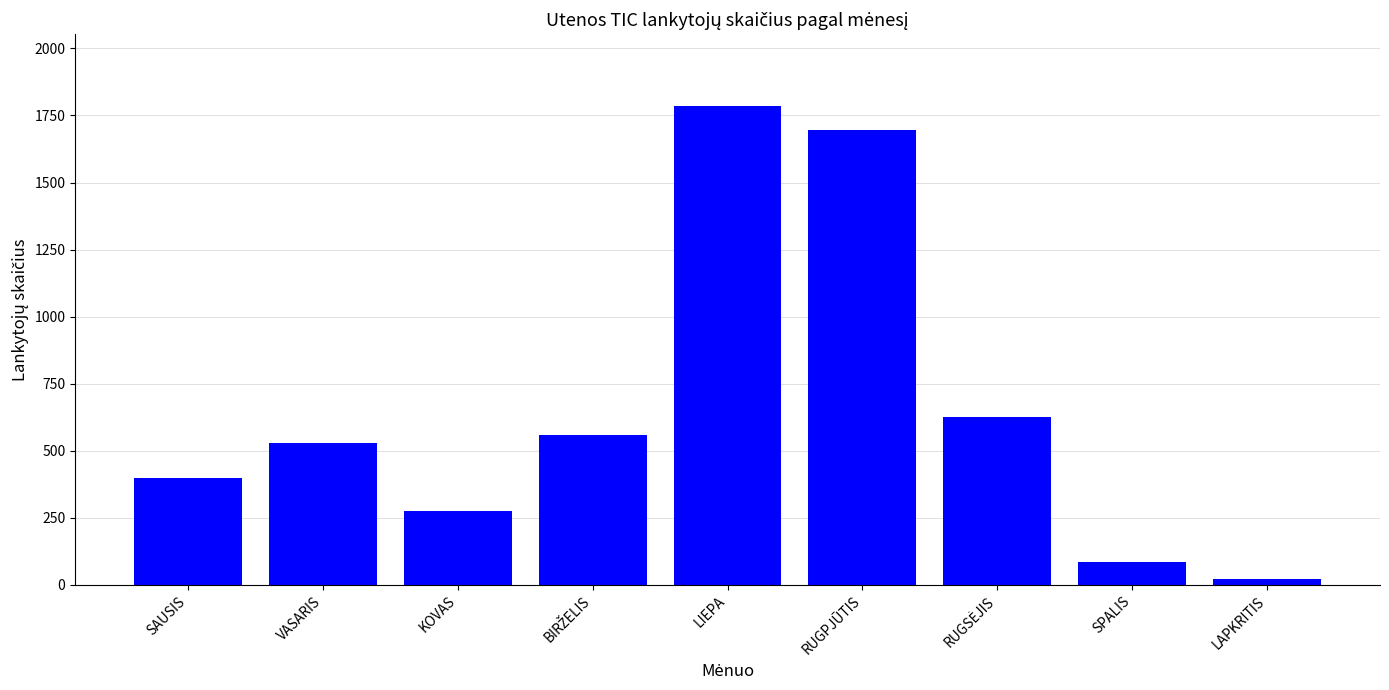

Is it true that the value at VASARIS is 293?

False